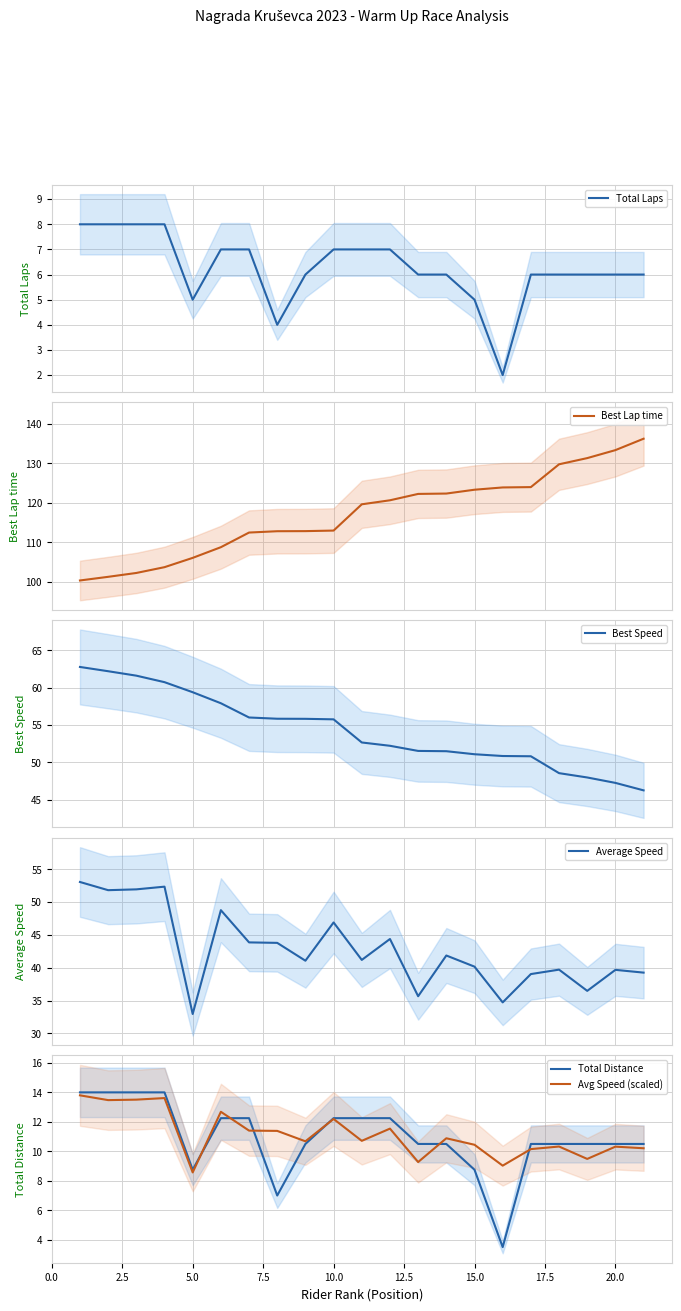

What is the minimum value for Total Distance?

3.5